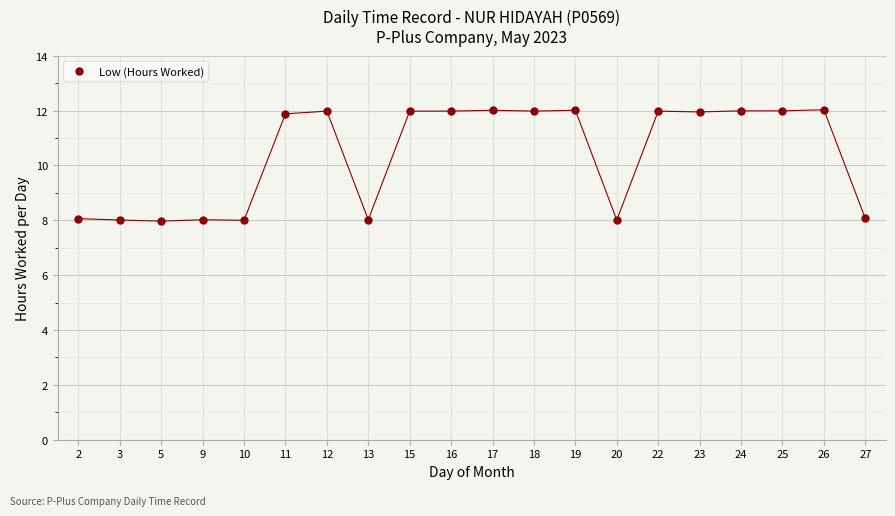

What is the change in value from 26 to 27?

-4.0